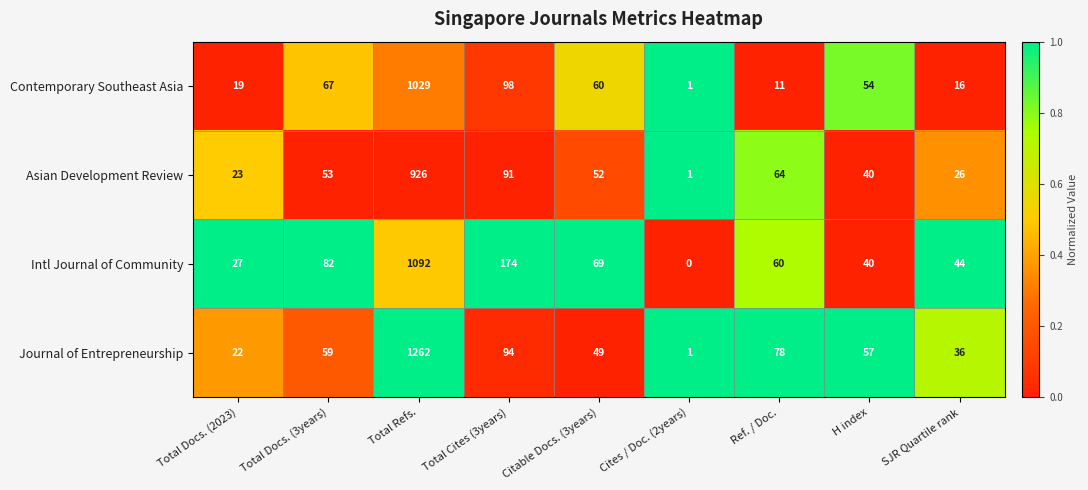

List the series in order of their overall mean, highest first.

Journal of Entrepreneurship, Intl Journal of Community, Contemporary Southeast Asia, Asian Development Review